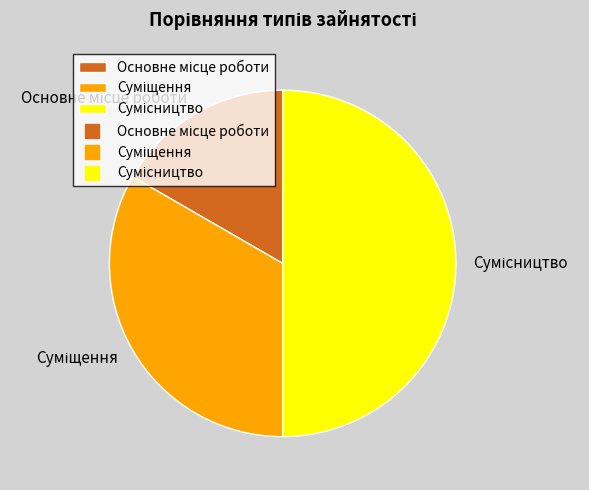

To the nearest percent, what is the difference between the largest and smallest slice percentages?

33%